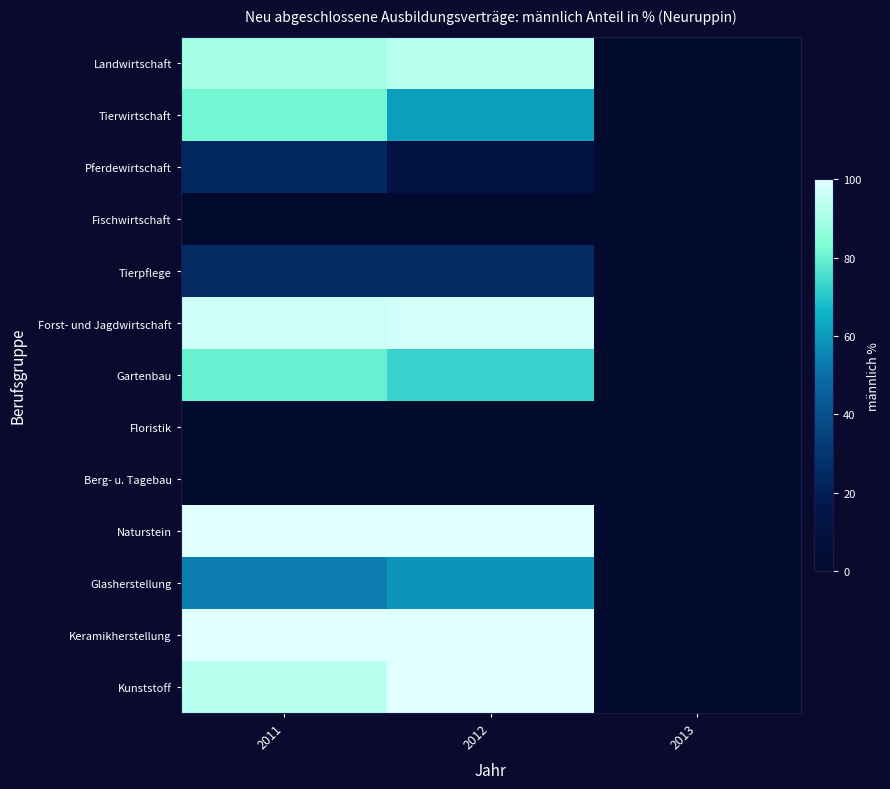

Rank the series by their maximum value, from lowest to highest.

Fischwirtschaft, Floristik, Berg- u. Tagebau, Pferdewirtschaft, Tierpflege, Glasherstellung, Gartenbau, Tierwirtschaft, Landwirtschaft, Forst- und Jagdwirtschaft, Naturstein, Keramikherstellung, Kunststoff